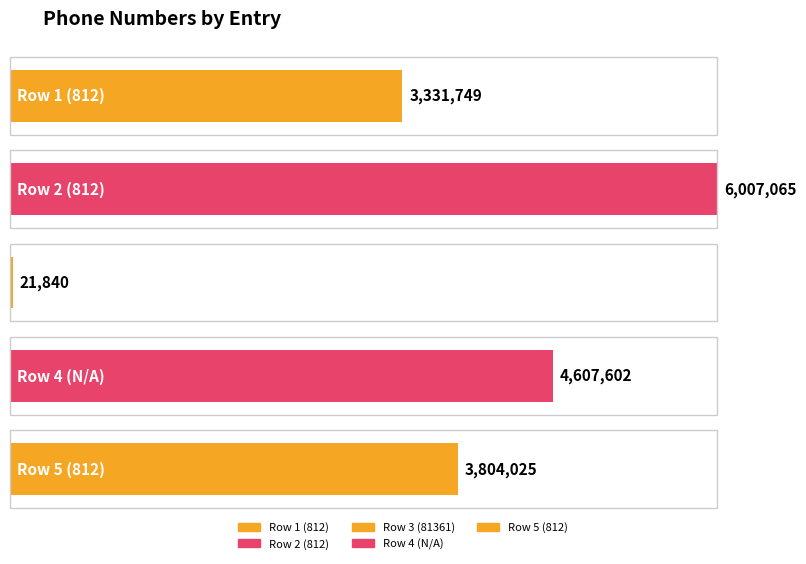

Reading left to right, what are all the values shown in this chart?

812=3331749	812=6007065	81361=21840	=4607602	812=3804025